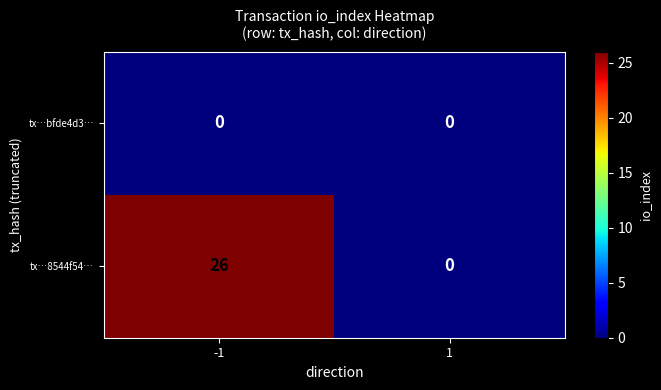

Rank the series by their maximum value, from lowest to highest.

tx…bfde4d3…, tx…8544f54…